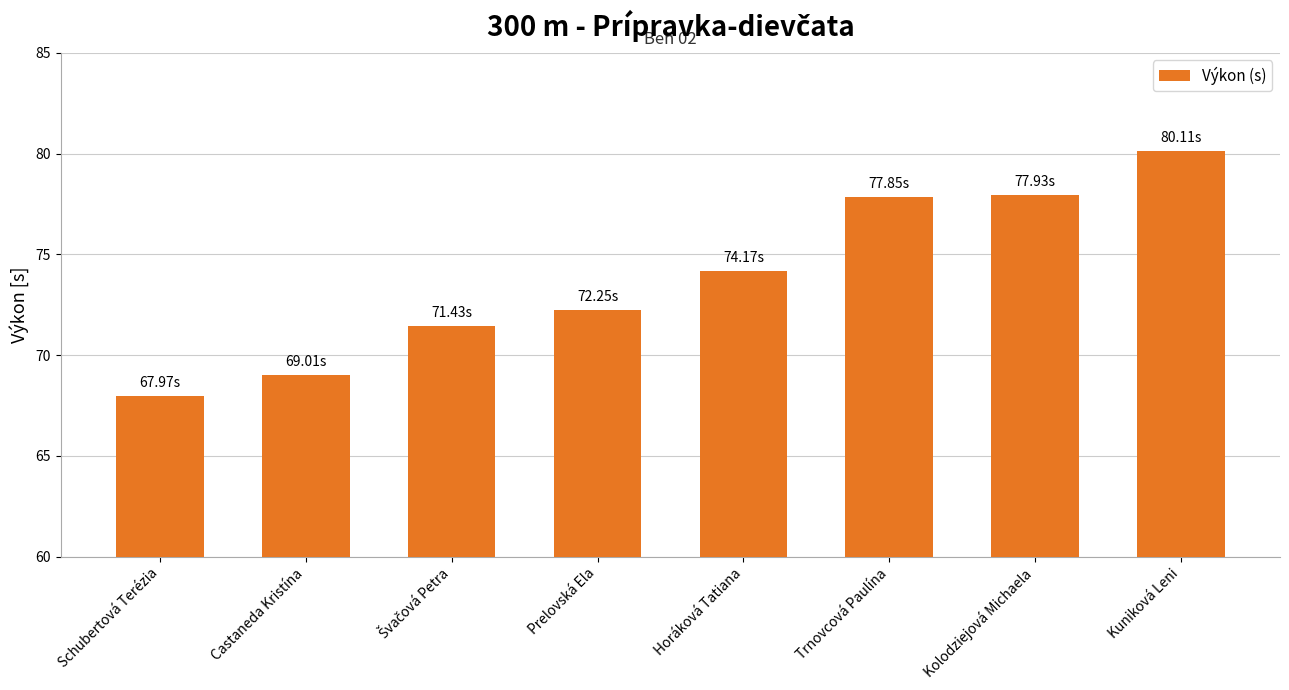

What is the difference between the maximum and second lowest values?

11.1